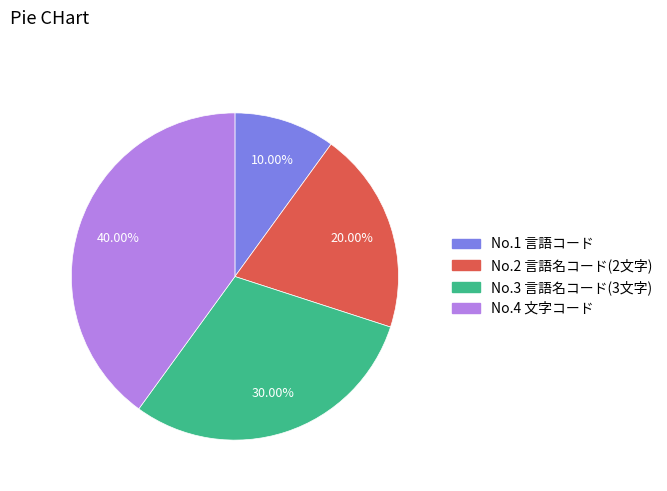

Rank the categories by value from lowest to highest.

No.1 言語コード, No.2 言語名コード(2文字), No.3 言語名コード(3文字), No.4 文字コード